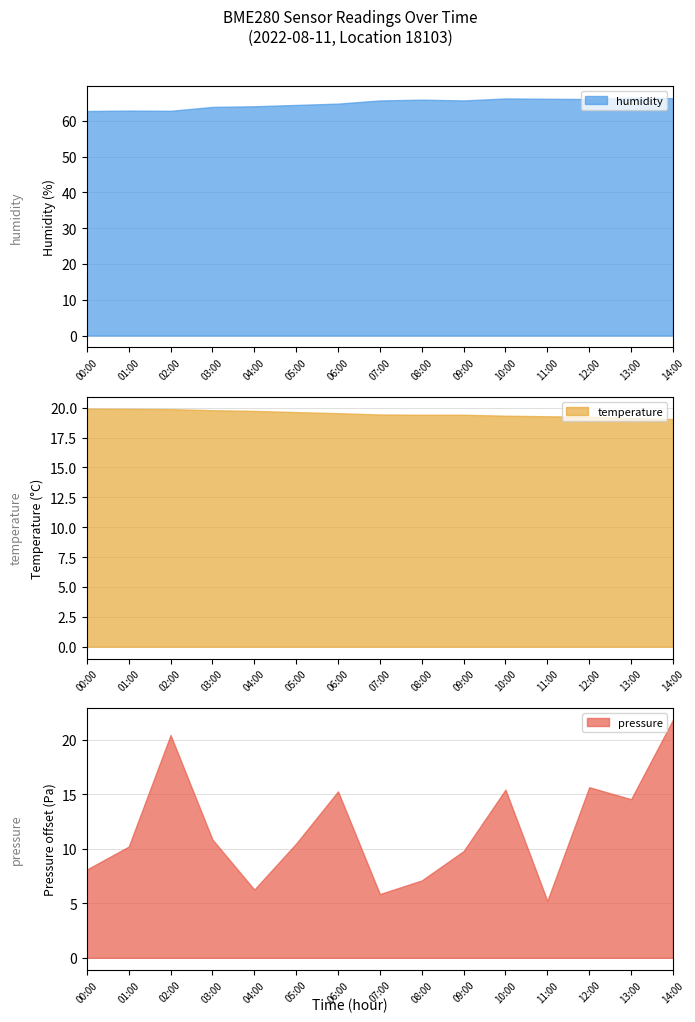

Is it true that pressure_norm equals 8.1 at 00:00?

True